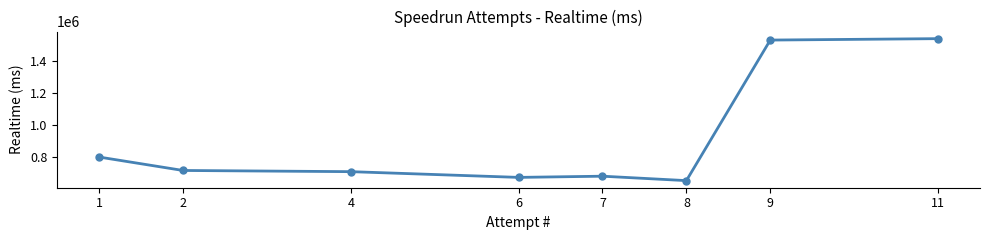

What is the value of the 7th point from the left?

1532865